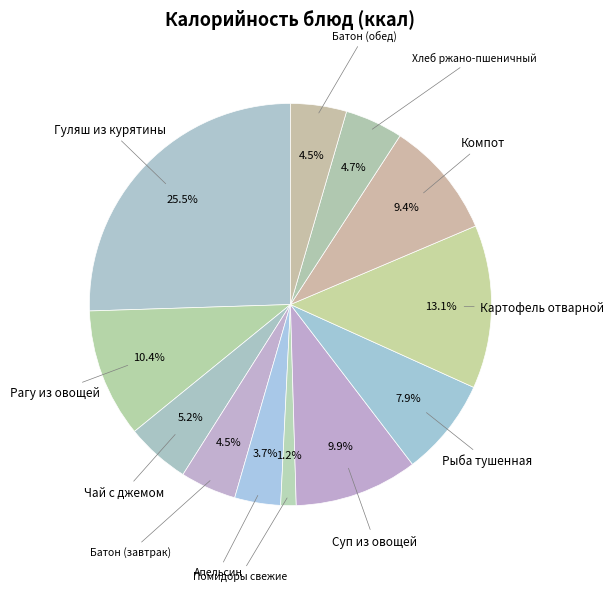

Is there any slice that represents more than half of the pie?

No